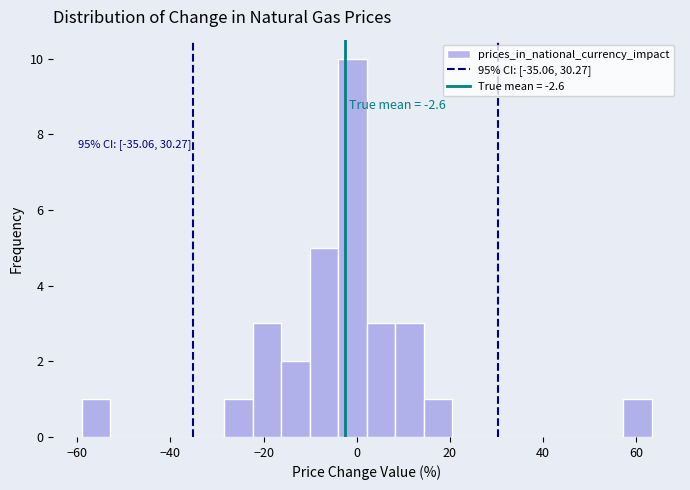

Around what value on the x-axis is the tallest bar? Give the approximate position of its centre, as read against the axis.

0